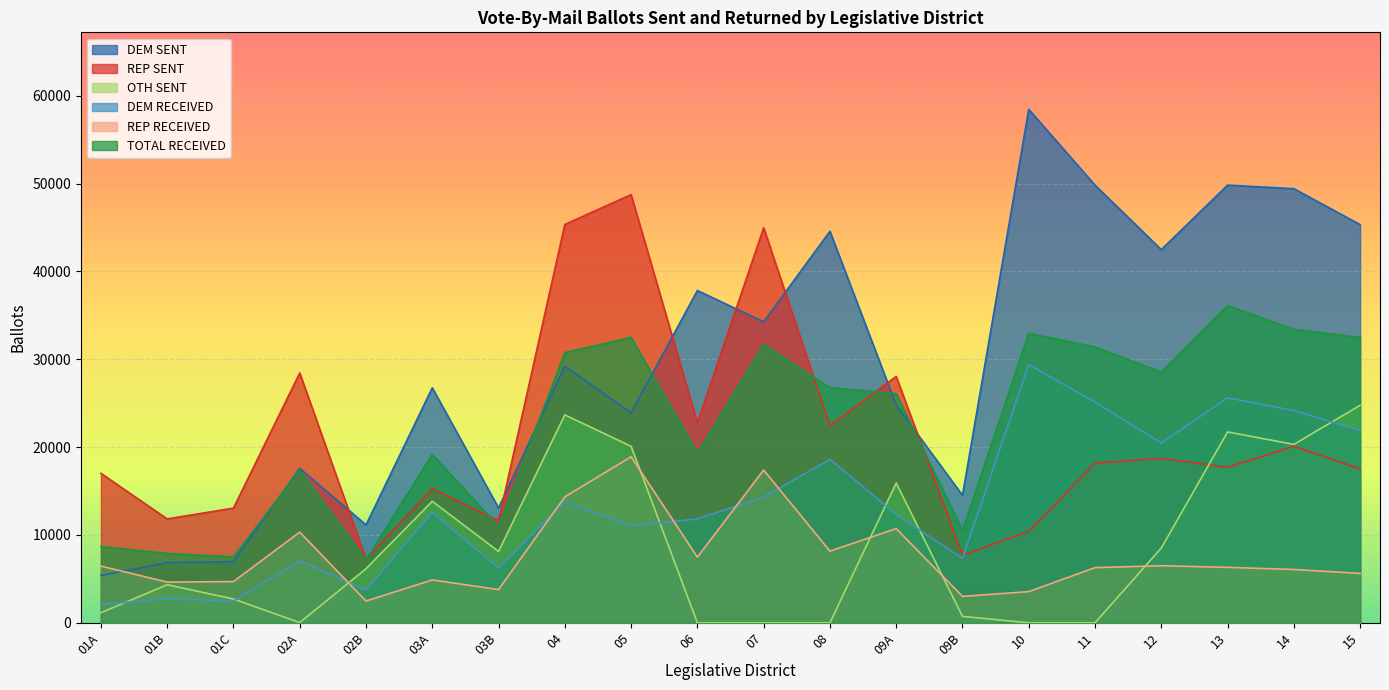

Between which two adjacent categories do REP SENT and DEM SENT first intersect?

02A and 02B